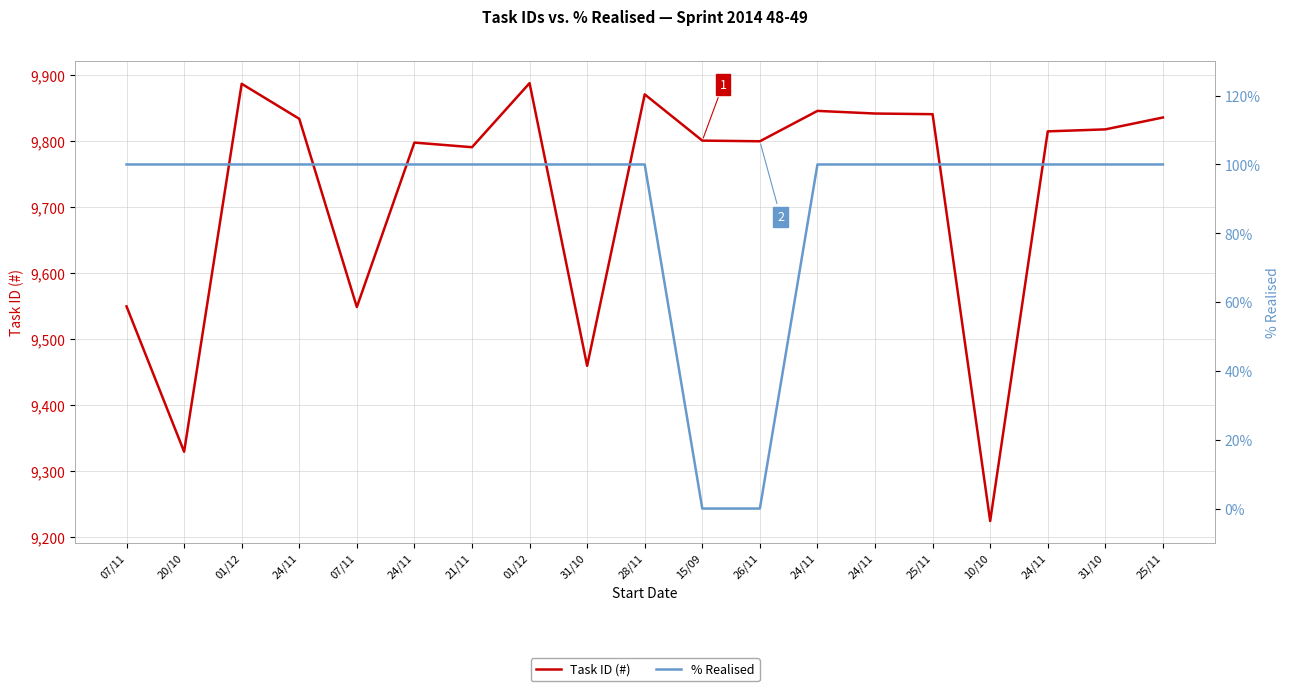

Does the chart display data point markers on the line(s)?

No